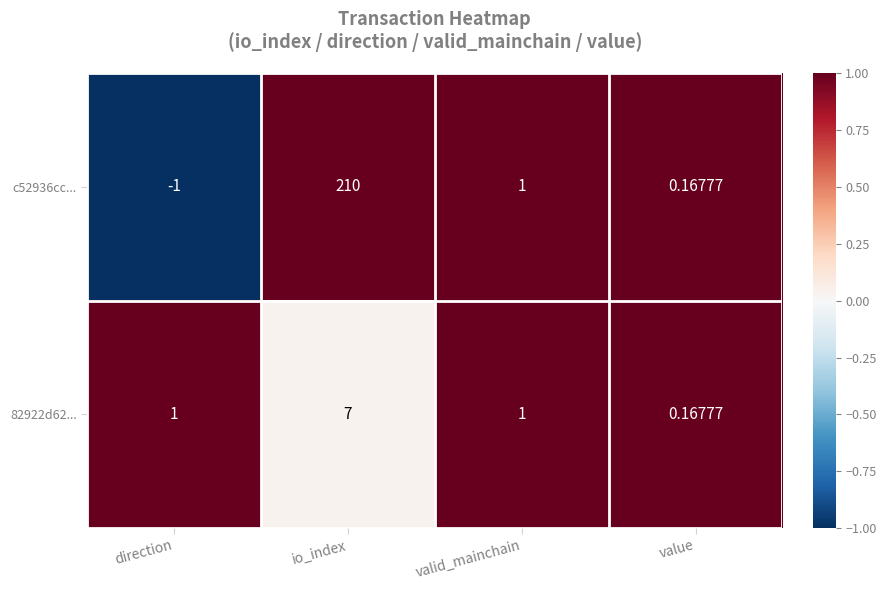

Is the value of c52936cc... at io_index greater than the value of 82922d62... at value?

Yes